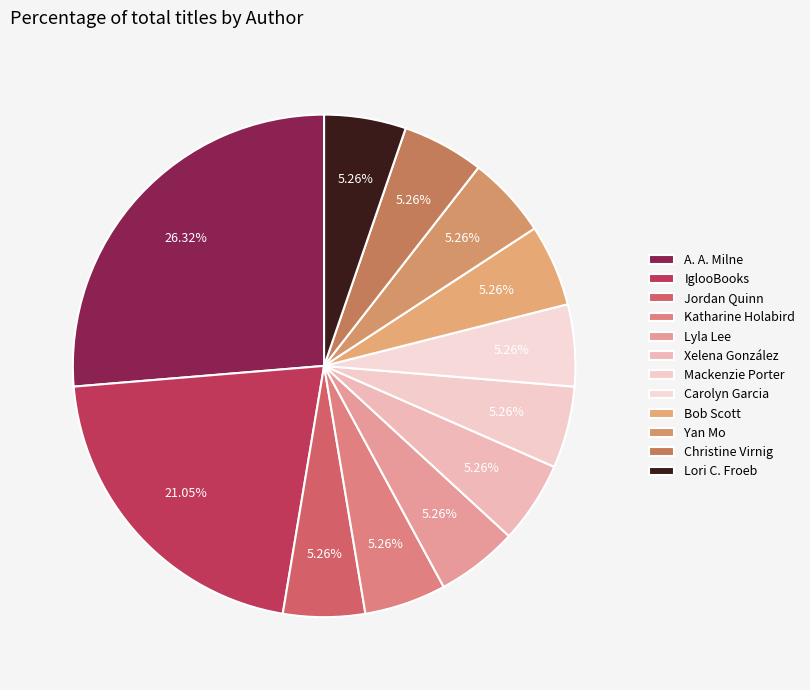

How much of the chart is everything except A. A. Milne?

73.7%